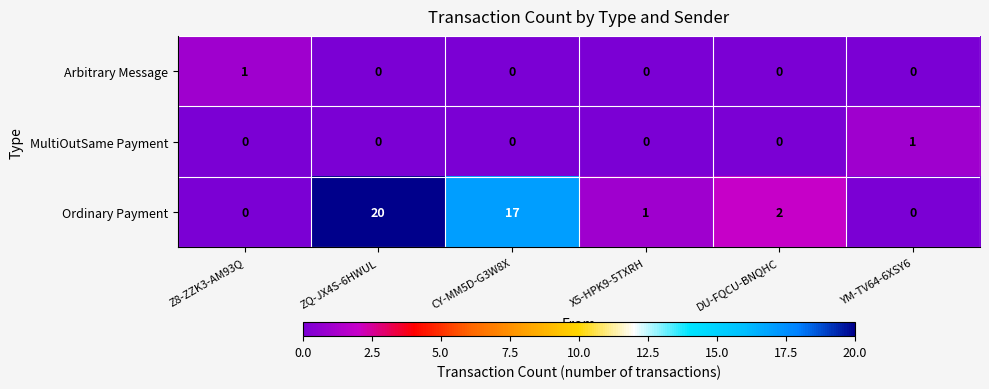

True or false: Ordinary Payment has a value of 10 at YM-TV64-6XSY6.

False